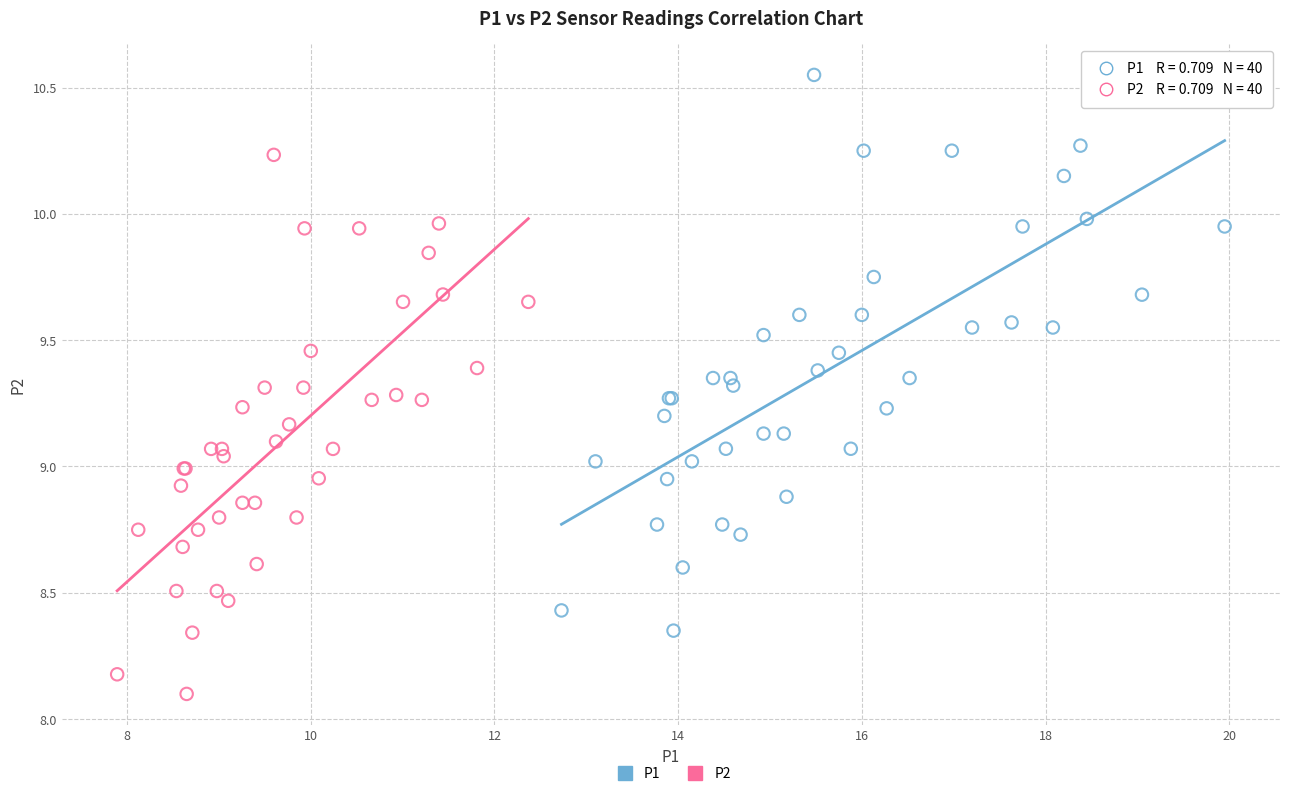

Which series reaches the minimum Y coordinate?

P2